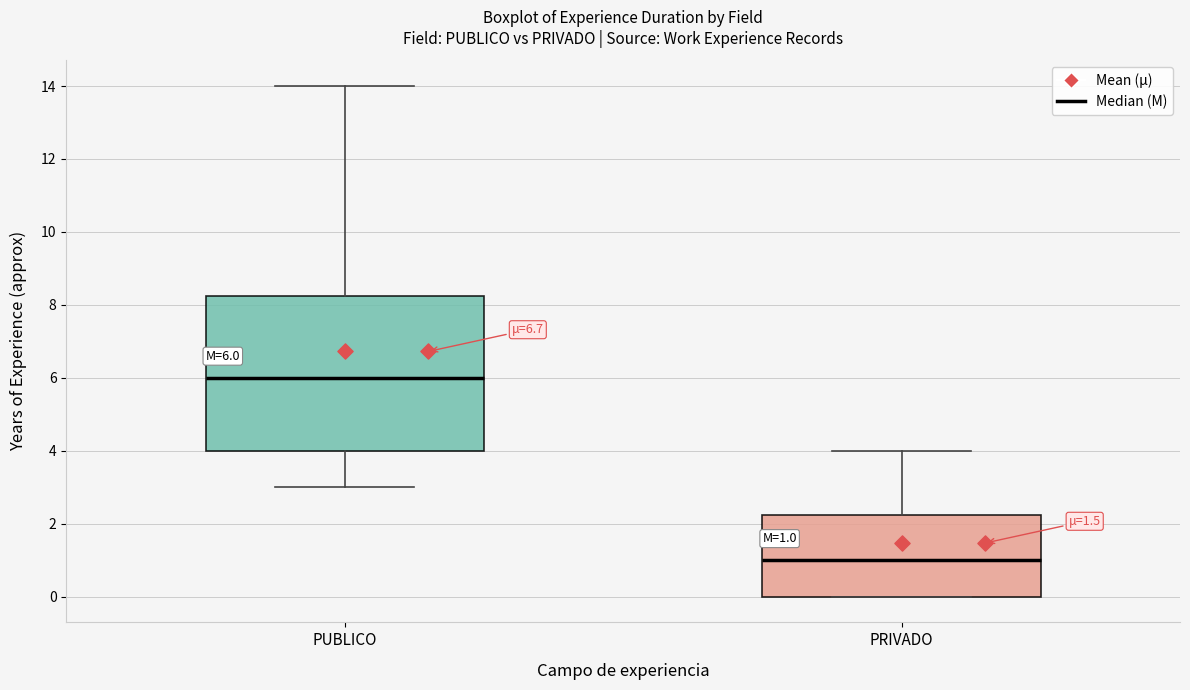

Comparing the boxes themselves (not the whiskers), which one is the tallest?

PUBLICO